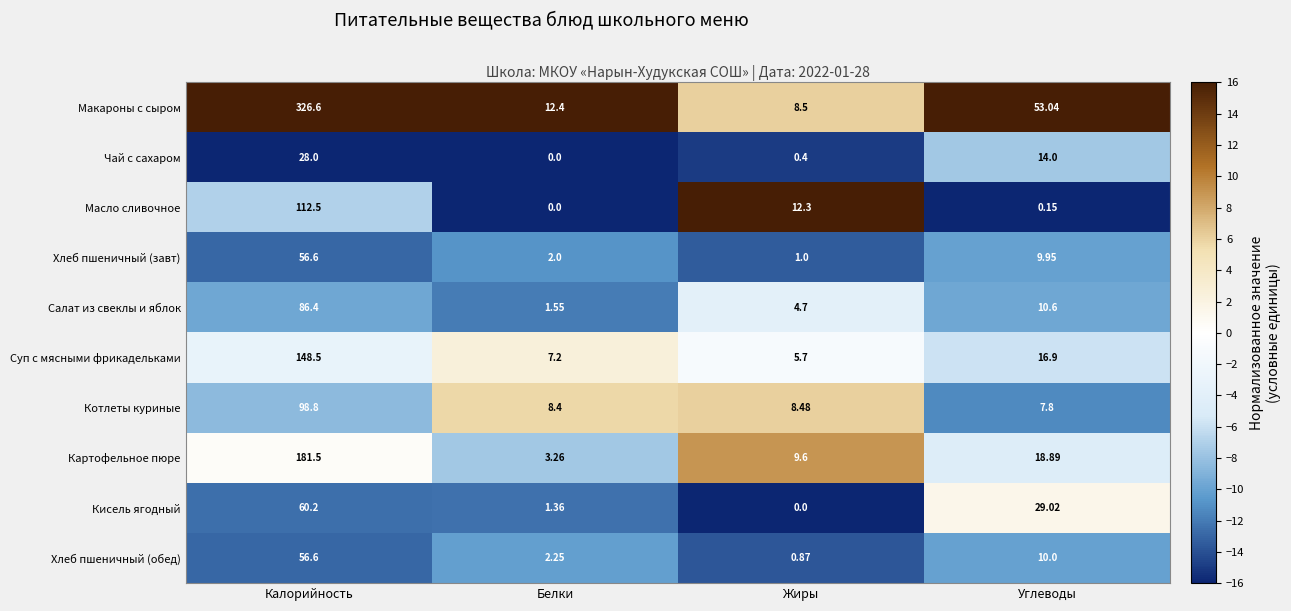

Is the value of Хлеб пшеничный (обед) at Углеводы greater than the value of Чай с сахаром at Углеводы?

No